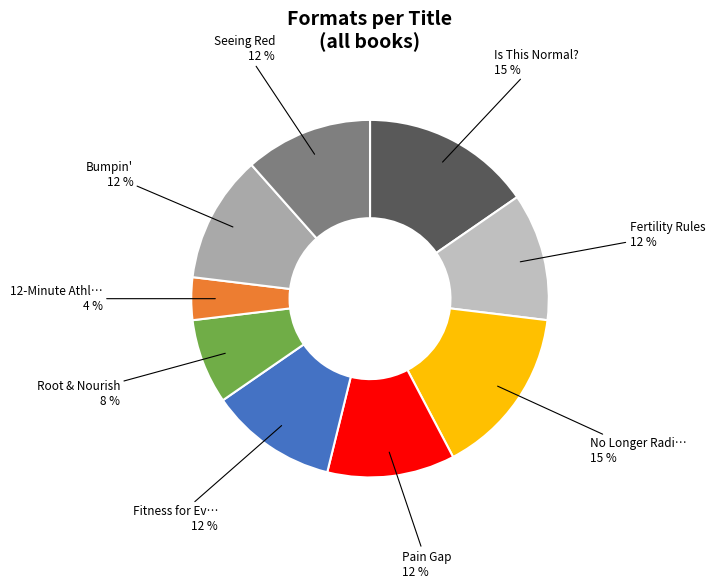

How many segments does this pie chart have?

9